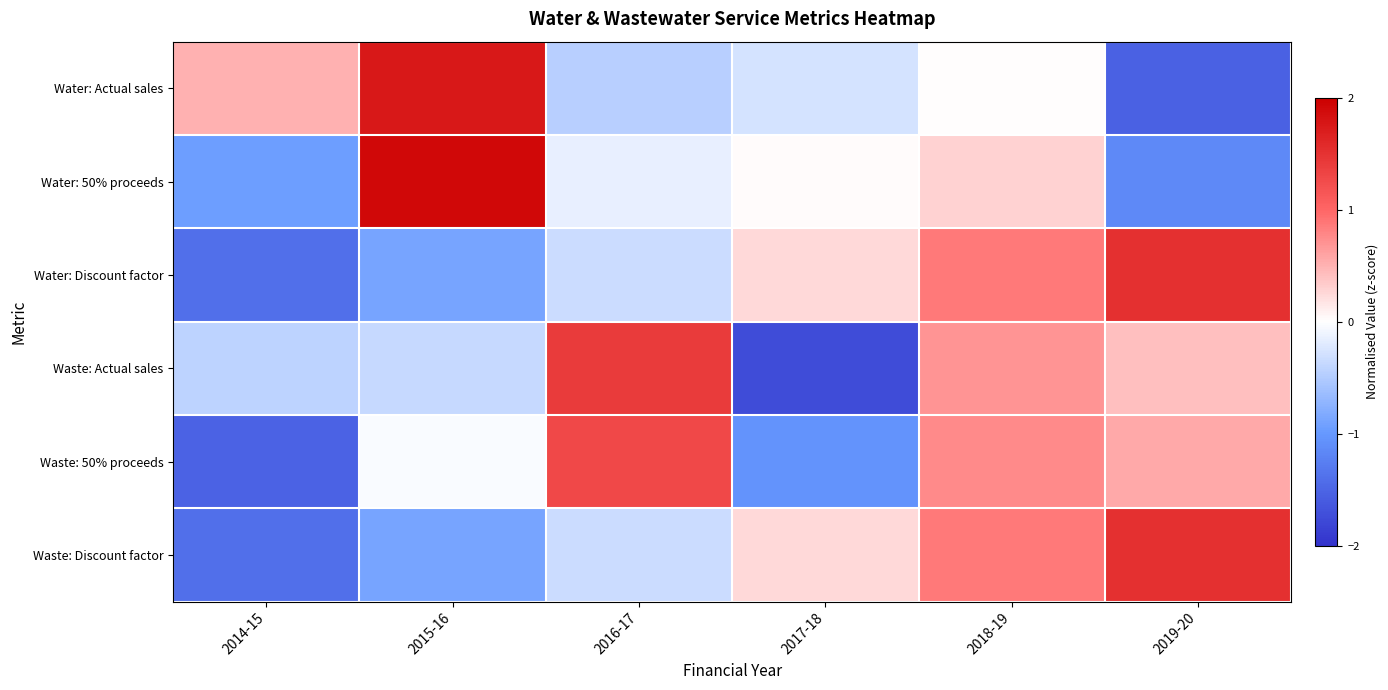

Count the number of categories in the chart.

6